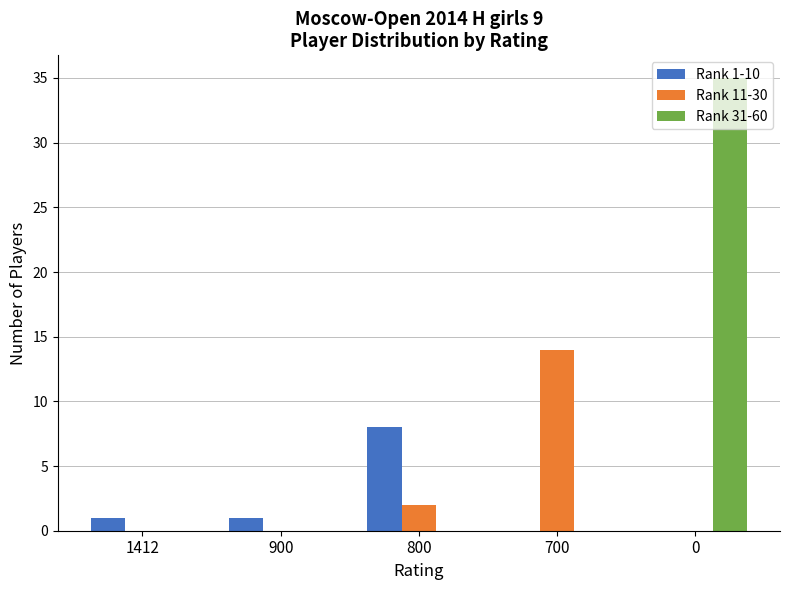

What is the total value across all series at 700?

14